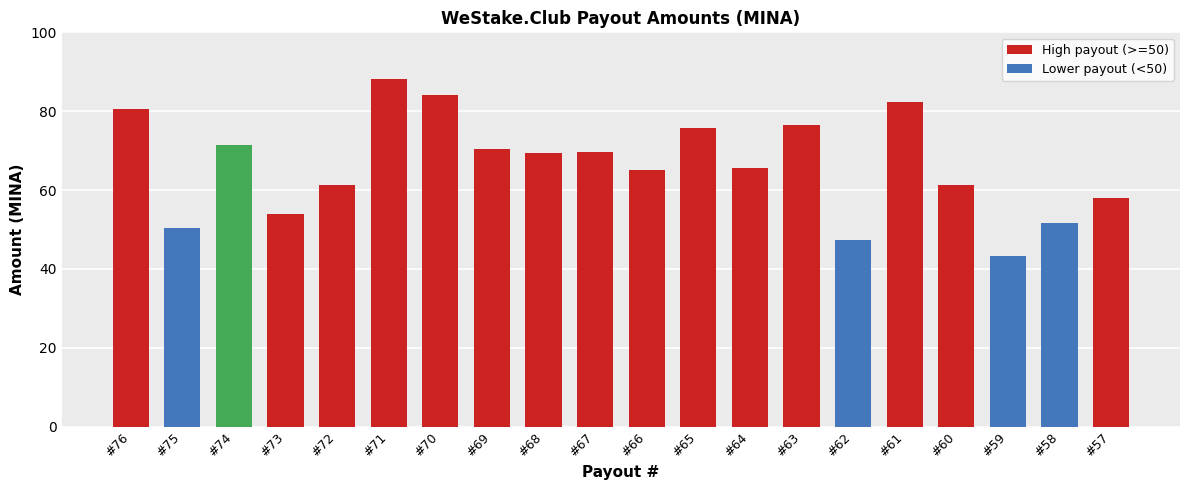

What is the difference between the values at #67 and #57?

11.8